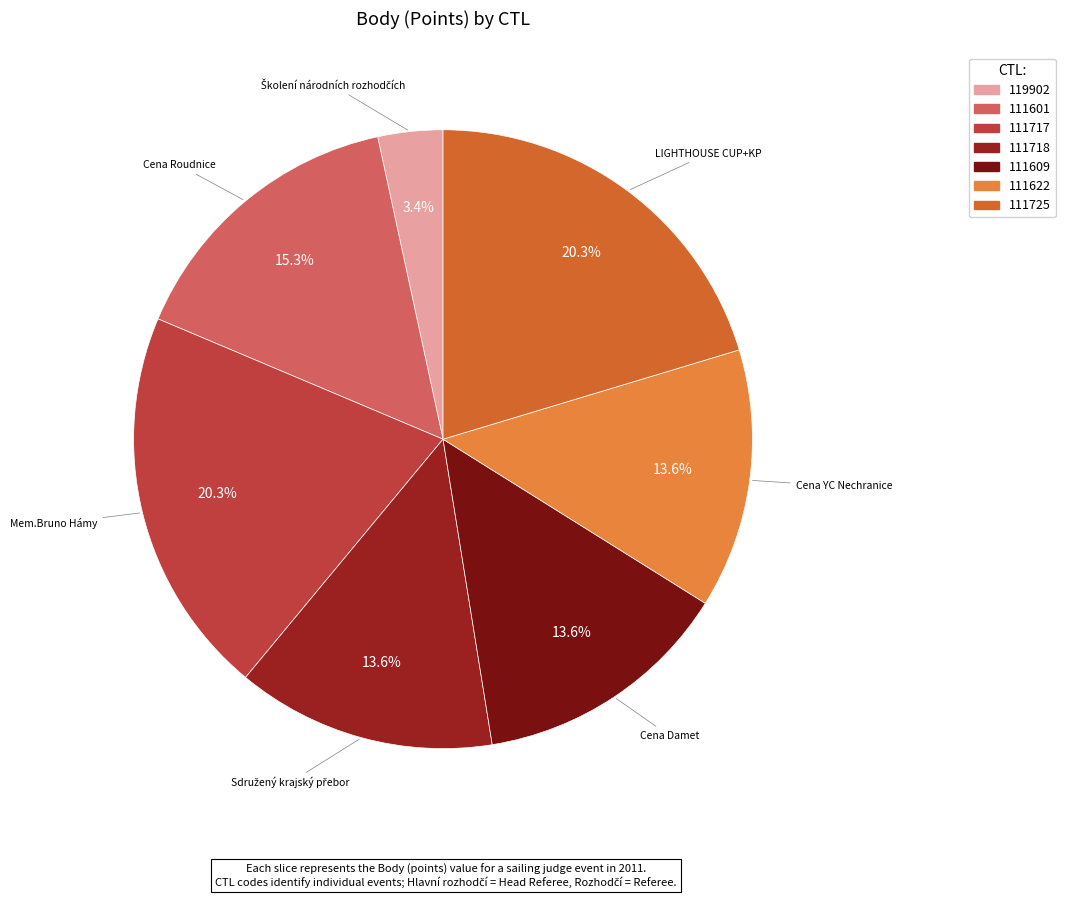

To the nearest percent, what portion does 111717 represent?

20%